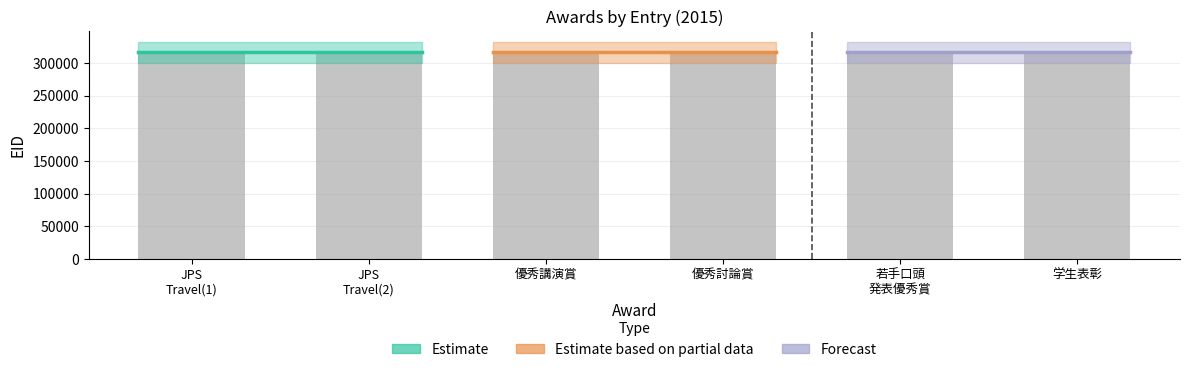

At which label does the data first exceed 316037?

JPS
Travel(1)